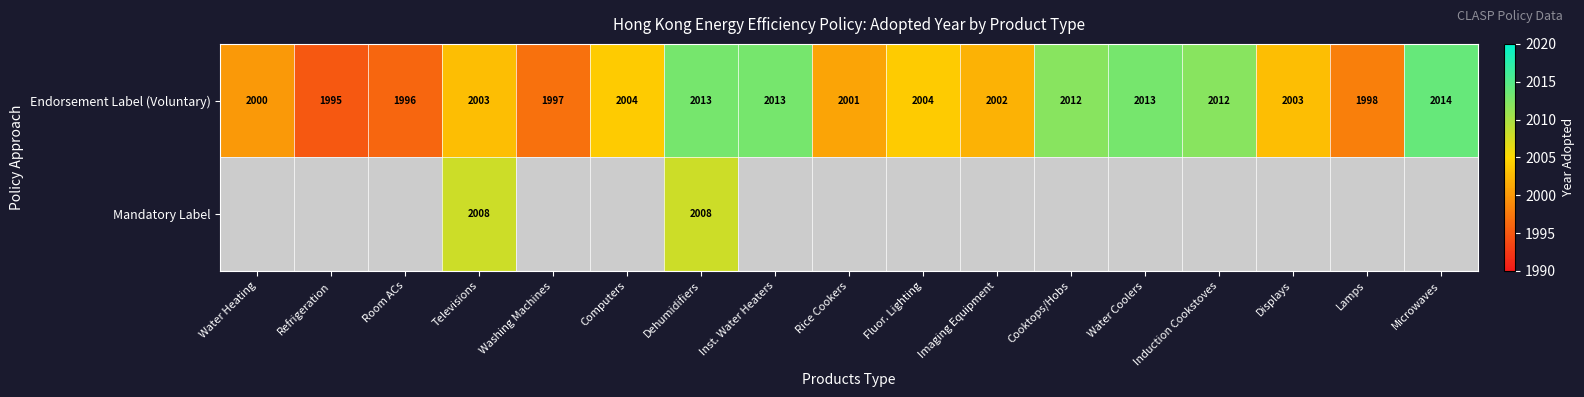

What is the smallest value displayed?

1995.0